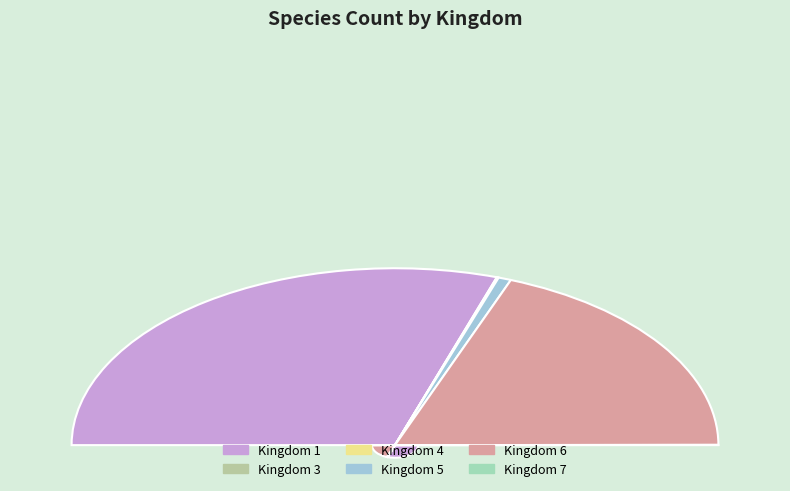

What is the smallest slice in the pie chart?

7